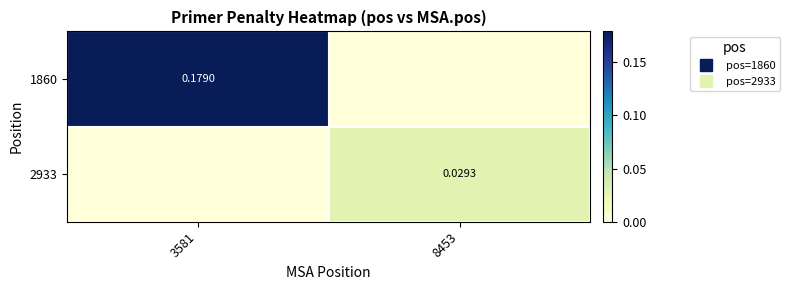

Between 3581 and 8453, which is larger?

3581